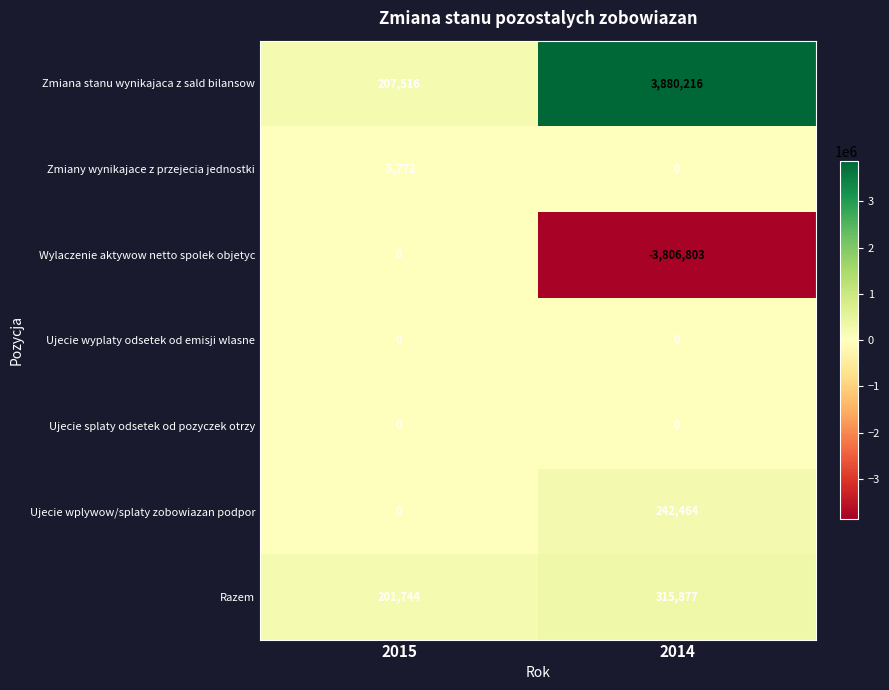

What is the total value across all series at 2014?

631754